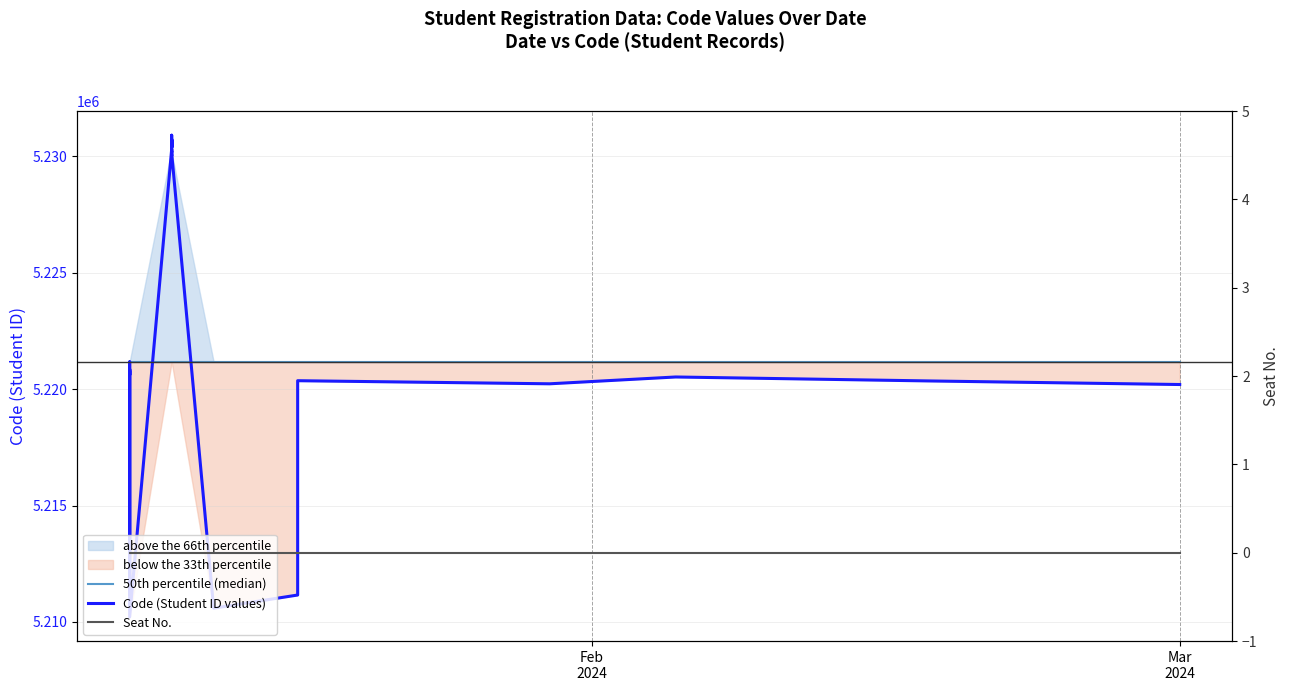

True or false: Seat No. and 50th percentile (median) cross at least once.

False